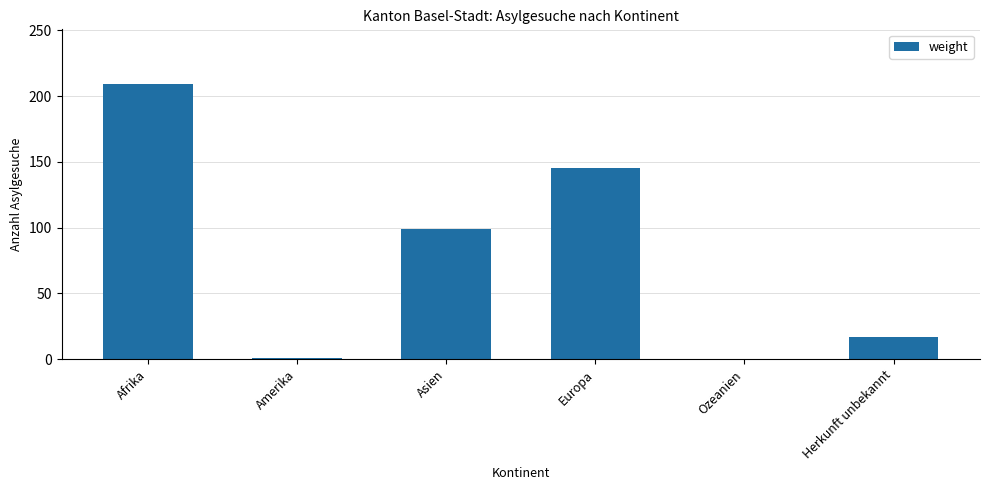

What is the approximate value at Asien?

99